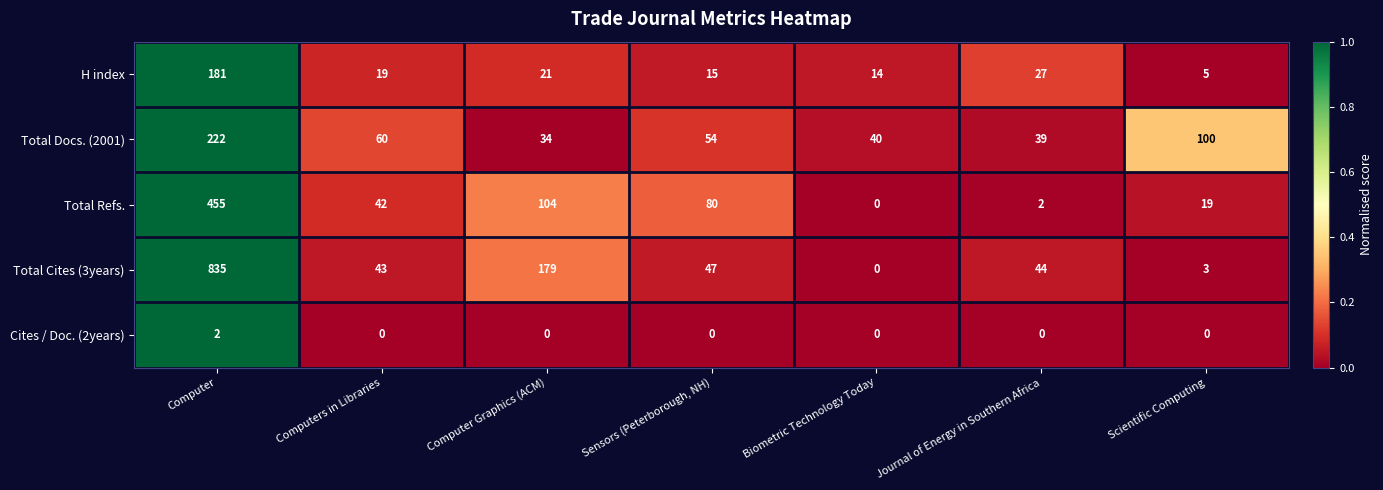

At which label is H index closest to 93?

Journal of Energy in Southern Africa